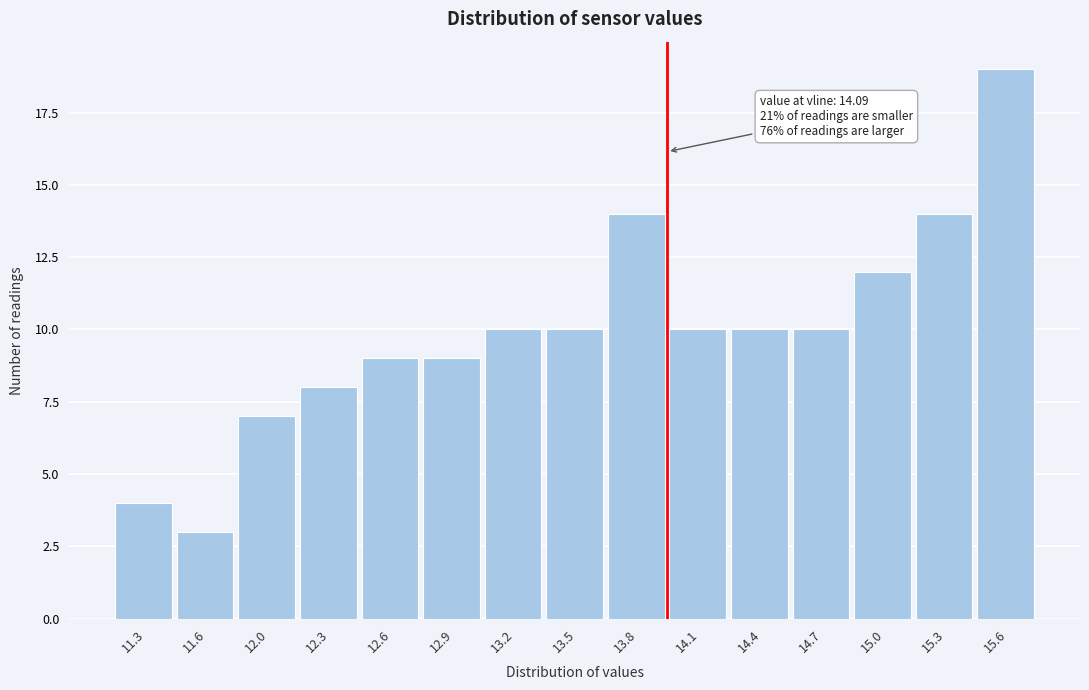

Reading right to left, transcribe all the data shown in this chart.

19	14	12	10	10	10	14	10	10	9	9	8	7	3	4